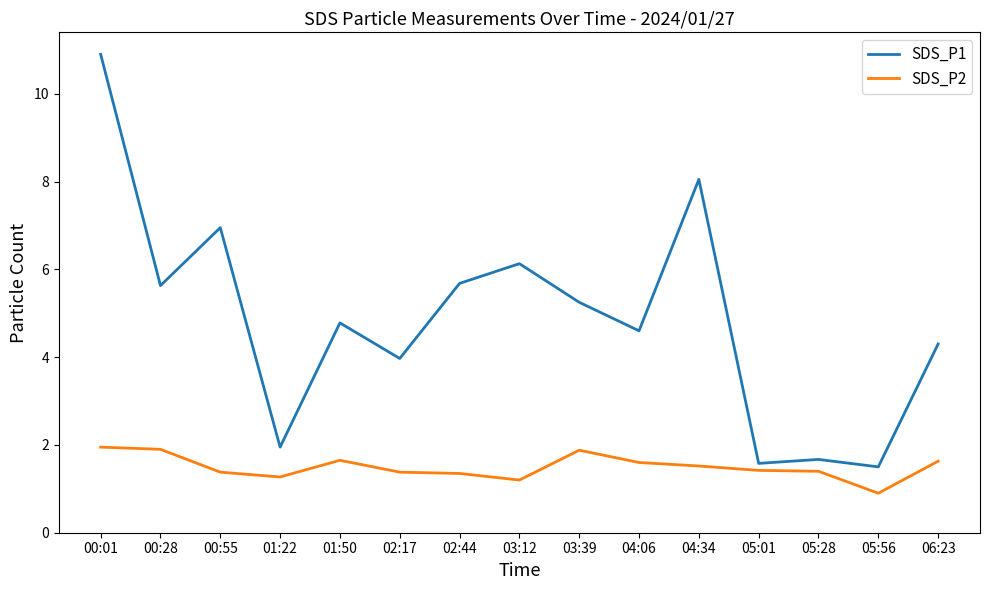

What position from the right is 06:23?

1